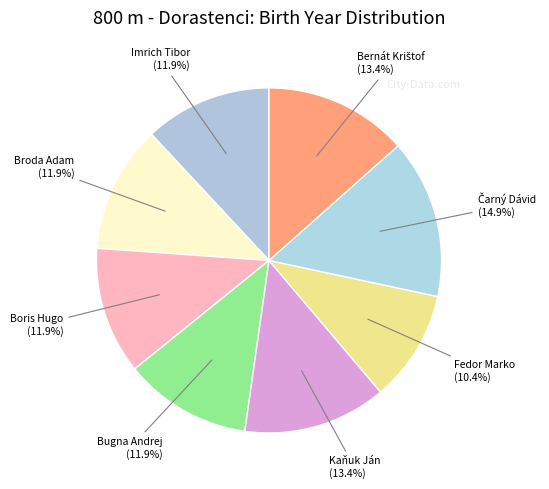

How many segments does this pie chart have?

8